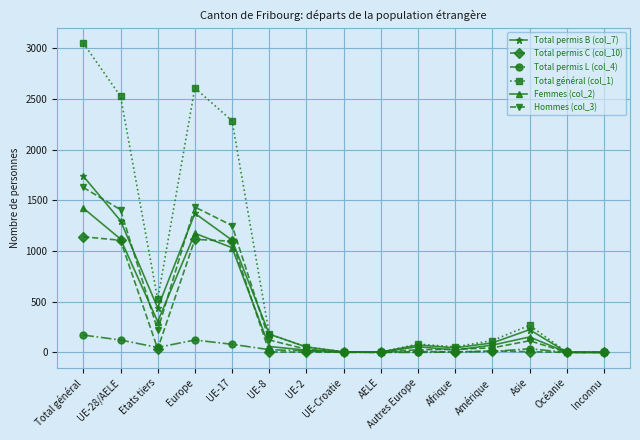

Is it true that Hommes (col_3) equals 1069 at Total général?

False